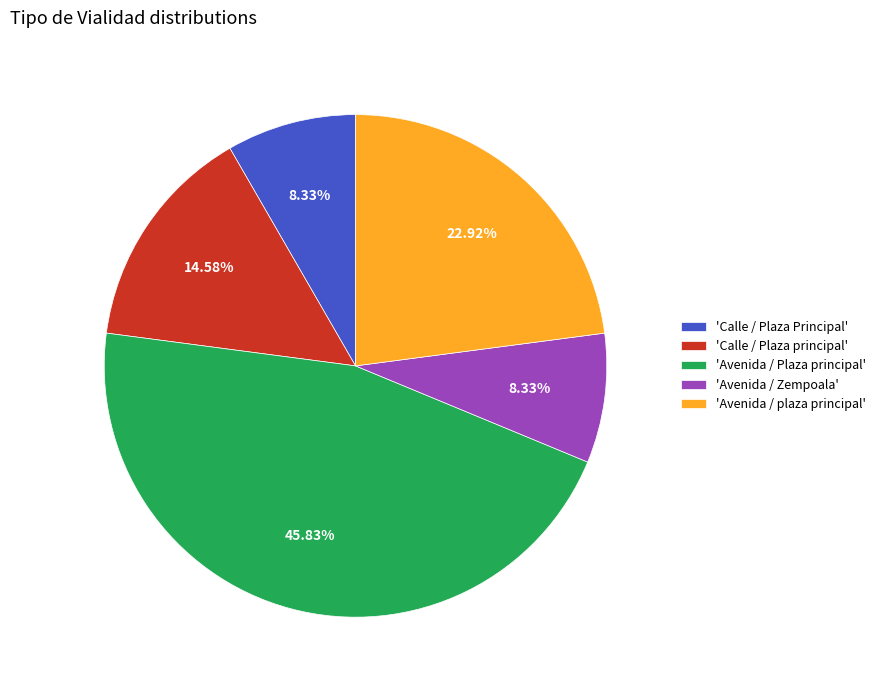

Combined, do 'Calle / Plaza principal' and 'Avenida / Zempoala' account for over 50%?

No